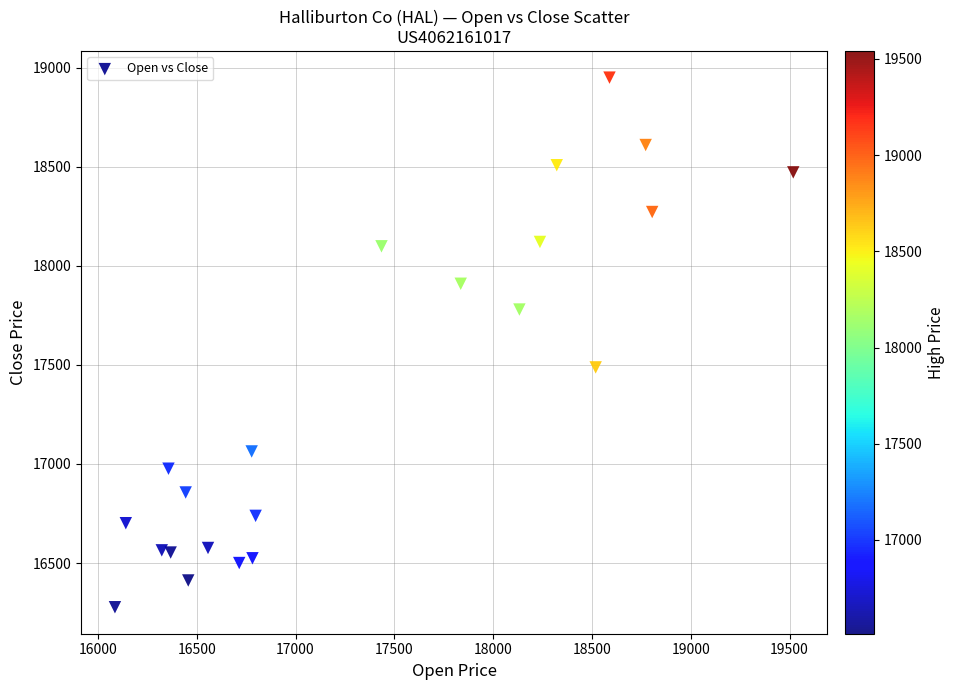

What Y value in the scatter plot is closest to 17613?

17487